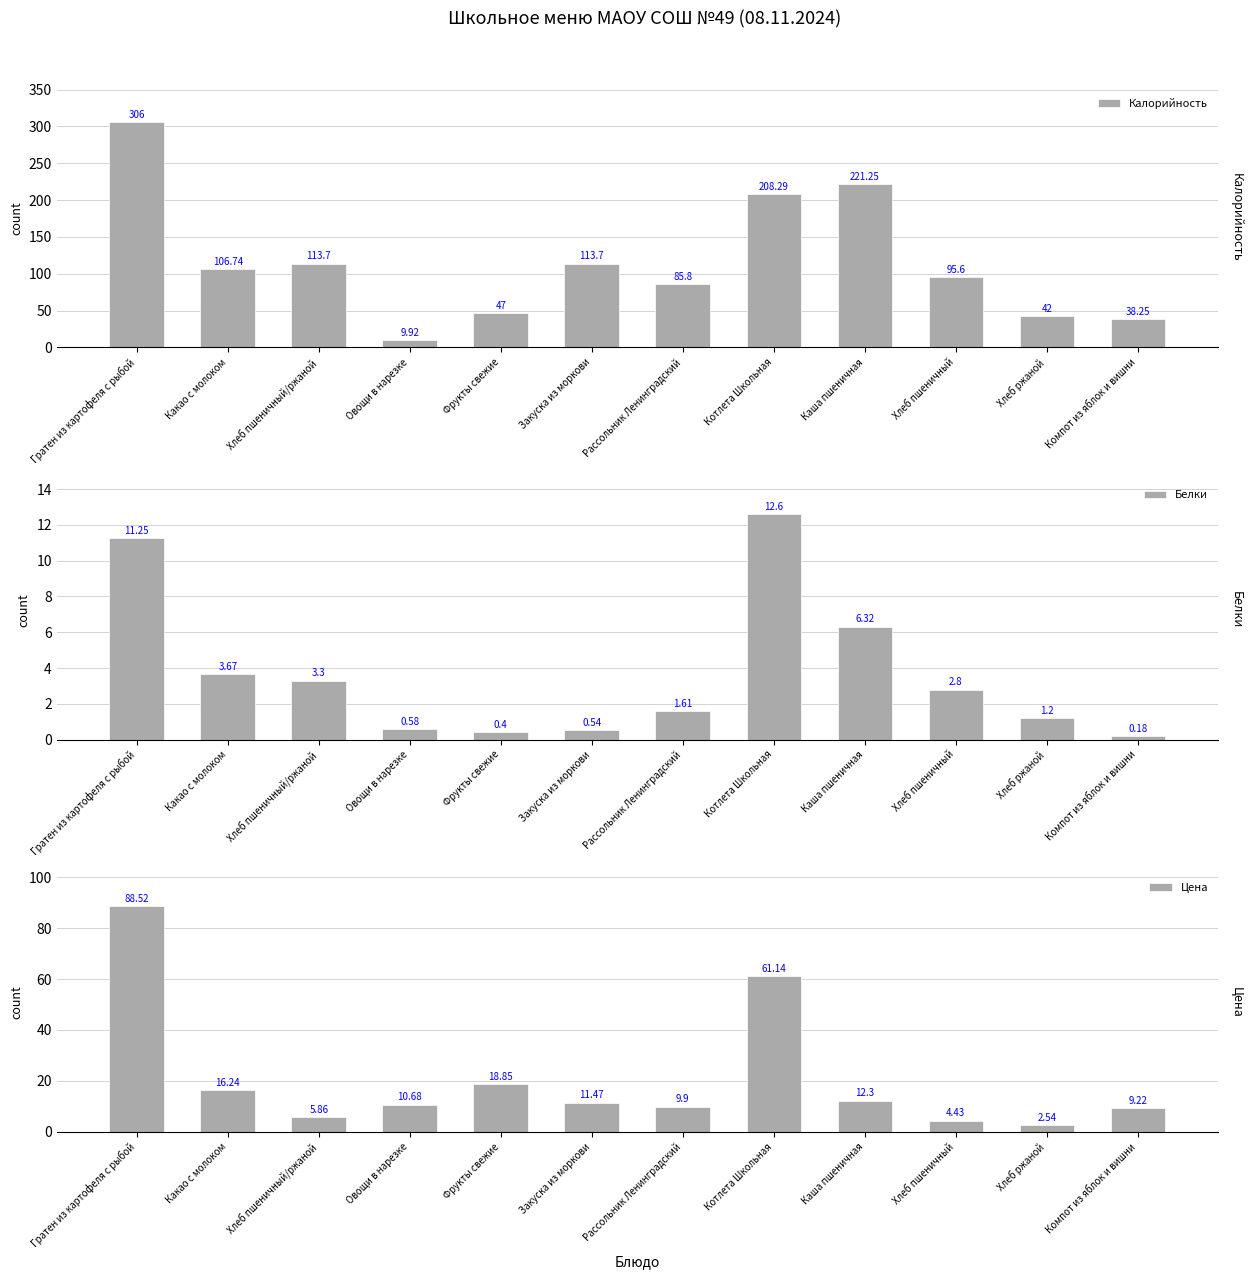

Rank the categories by Цена value from lowest to highest.

Хлеб ржаной, Хлеб пшеничный, Хлеб пшеничный/ржаной, Компот из яблок и вишни, Рассольник Ленинградский, Овощи в нарезке, Закуска из моркови, Каша пшеничная, Какао с молоком, Фрукты свежие, Котлета Школьная, Гратен из картофеля с рыбой